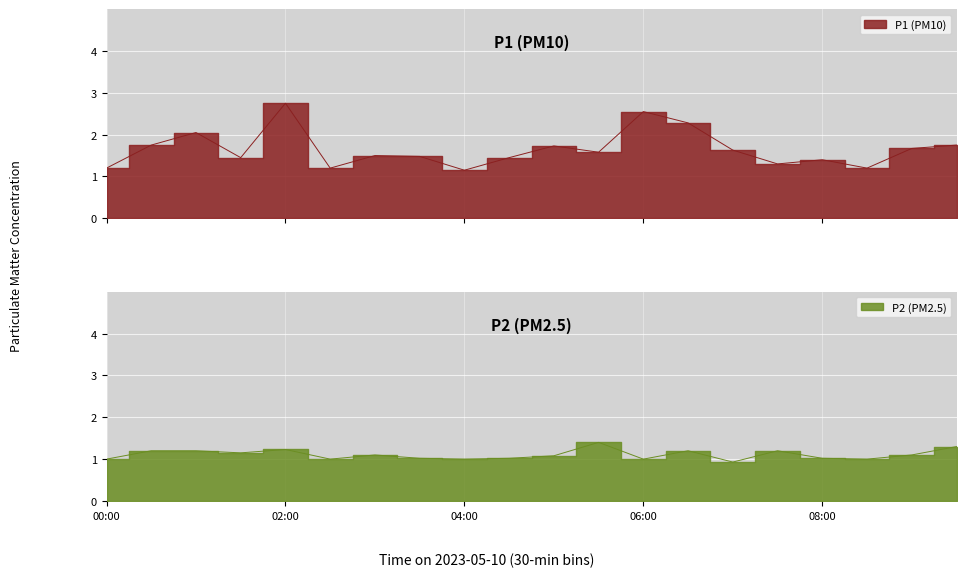

Which has a higher value, 04:30 or 02:30?

04:30